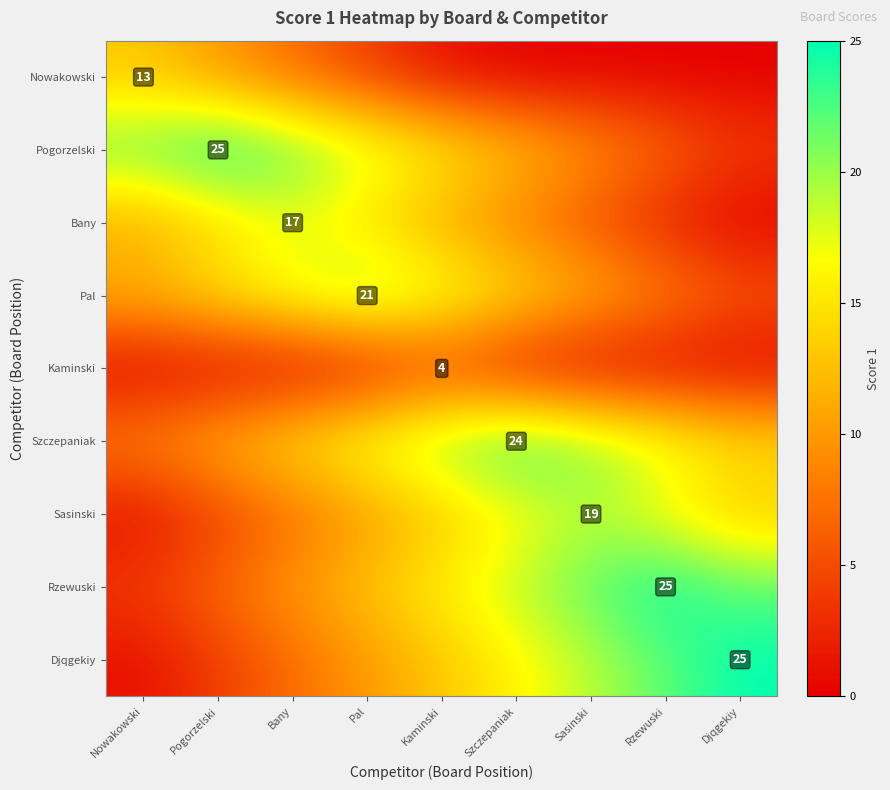

What is the spread (max minus min) of values at Pogorzelski?

25